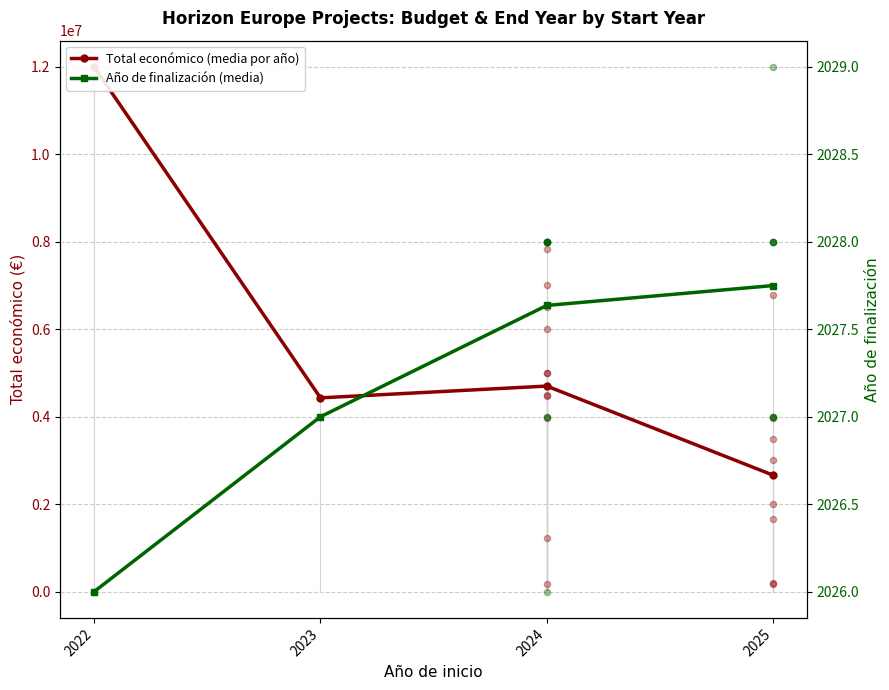

What is the total value across all series at 2022?

12001685.0